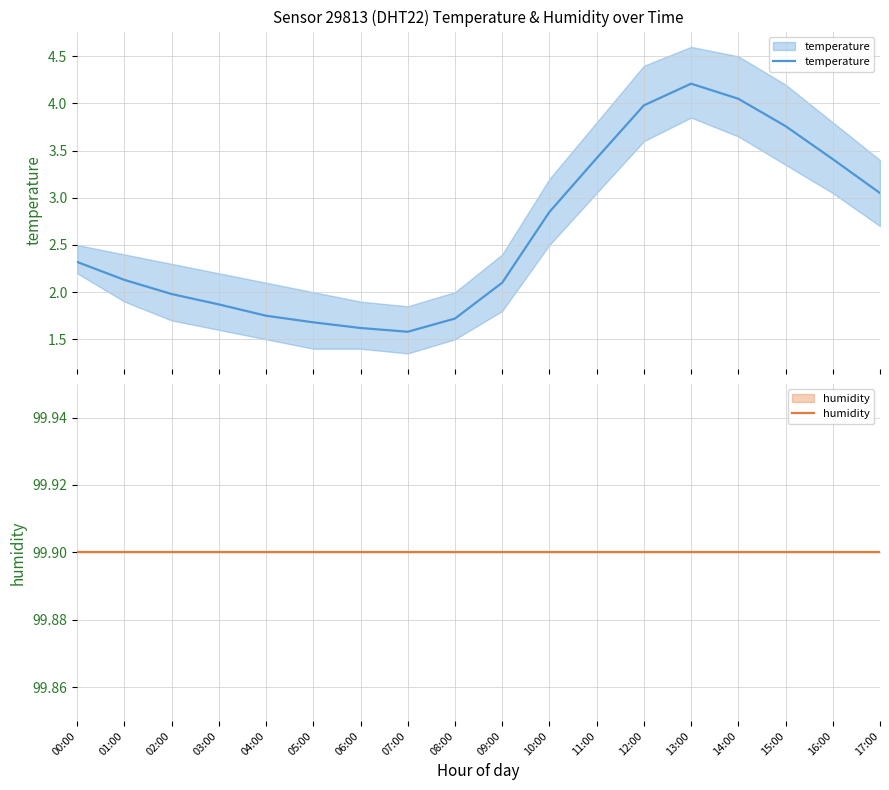

The value of temperature at 17:00 is 3.0. True or false?

True